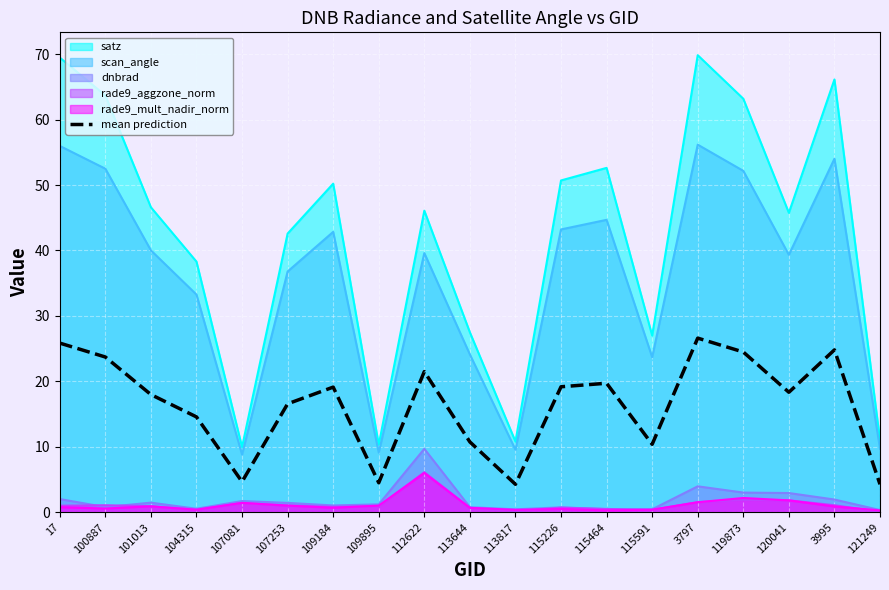

Rank the categories by value from lowest to highest.

113817, 121249, 109895, 107081, 115591, 113644, 104315, 107253, 101013, 120041, 109184, 115226, 115464, 112622, 100887, 119873, 3995, 17, 3797